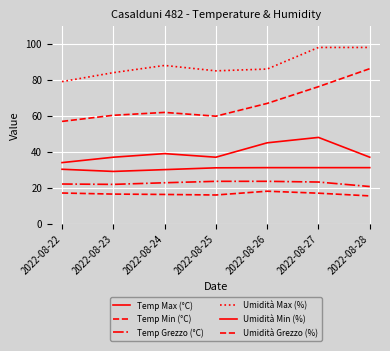

What is the difference between the maximum and second lowest values in the Temp Grezzo (°C) series?

1.7